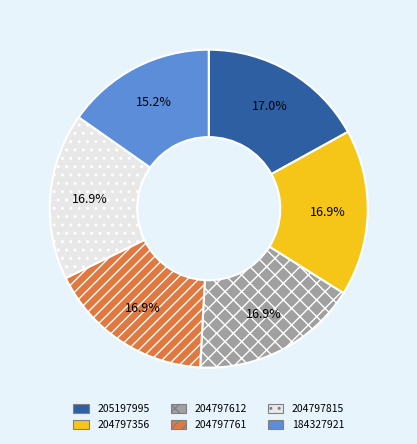

What is the ratio of the value at 204797612 to the value at 204797761?

1.0